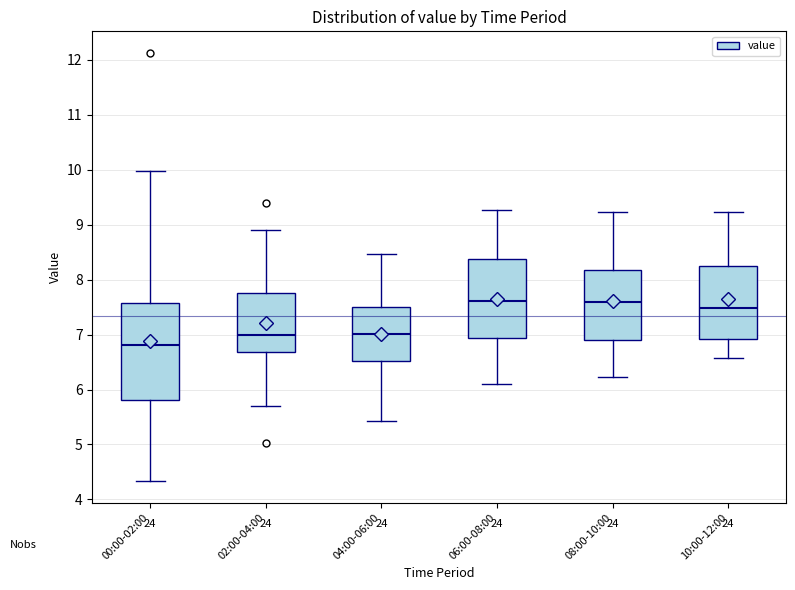

Reading left to right, transcribe this box plot: for each box, give where its median line is, the range the box spans, and where its two whiskers end, as read against the y-axis. The values are not printed on the chart, so give them approximately, as read against the axis.

00:00-02:00: median 6.8, box 5.8 to 7.6, whiskers 4.3 to 10.0
02:00-04:00: median 7.0, box 6.7 to 7.8, whiskers 5.7 to 8.9
04:00-06:00: median 7.0, box 6.5 to 7.5, whiskers 5.4 to 8.5
06:00-08:00: median 7.6, box 6.9 to 8.4, whiskers 6.1 to 9.3
08:00-10:00: median 7.6, box 6.9 to 8.2, whiskers 6.2 to 9.2
10:00-12:00: median 7.5, box 6.9 to 8.2, whiskers 6.6 to 9.2